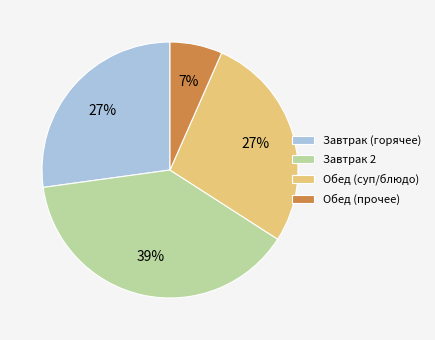

Does any single category account for the majority?

No